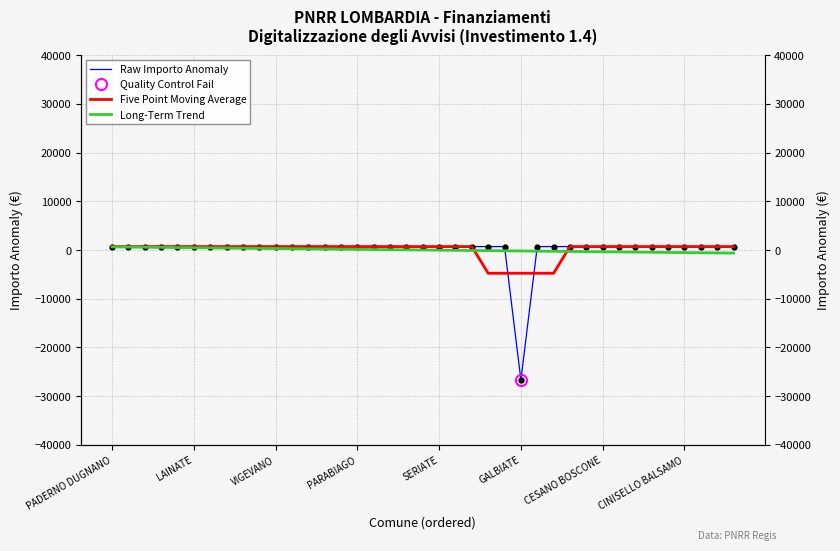

Between which two adjacent categories do Raw Importo Anomaly and Long-Term Trend first intersect?

24 and 25